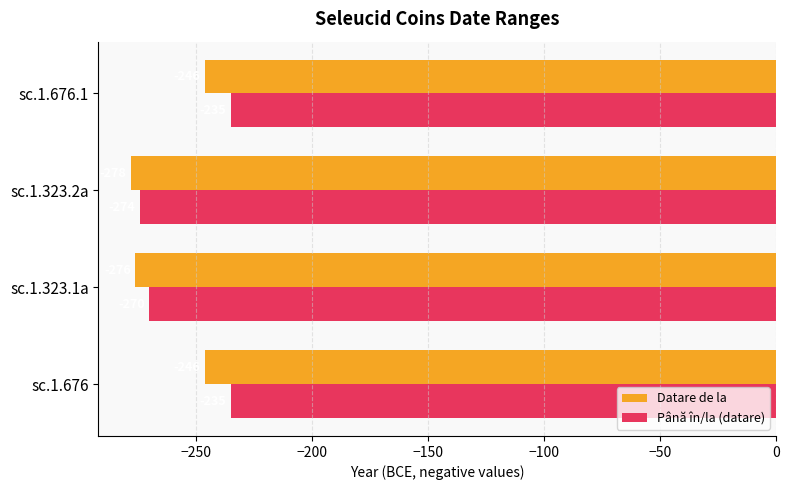

What is the difference between the highest and lowest values at sc.1.676.1?

11